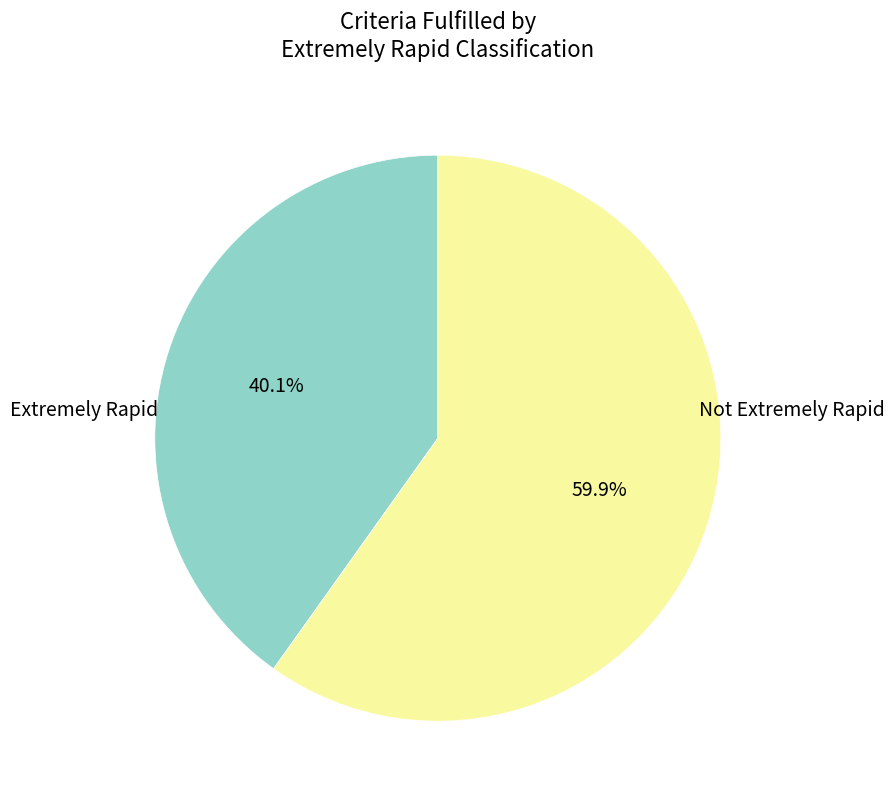

Does any single category account for the majority?

Yes